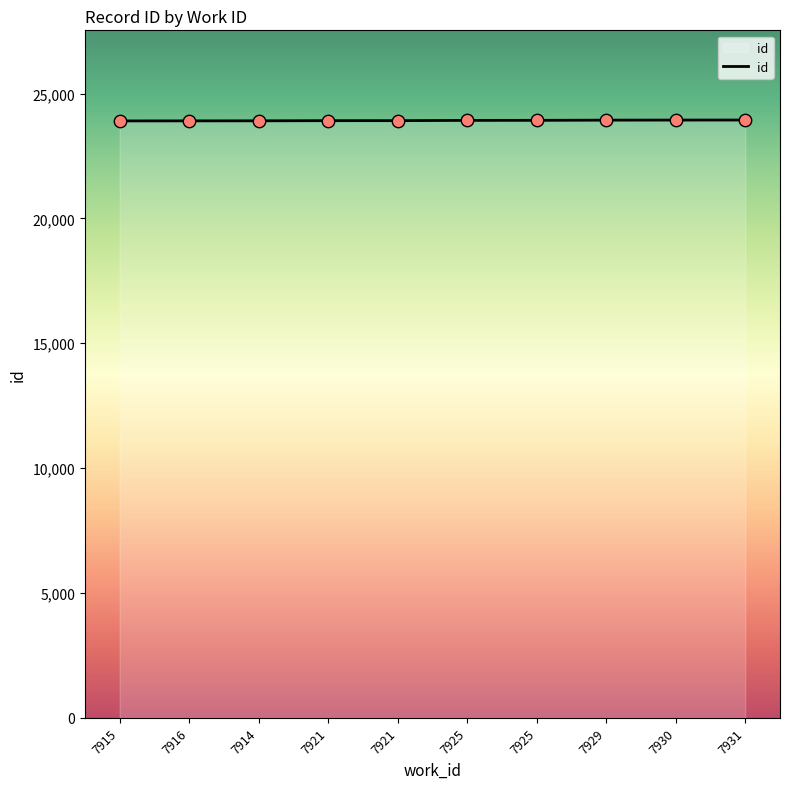

How many lines are shown in the chart?

1